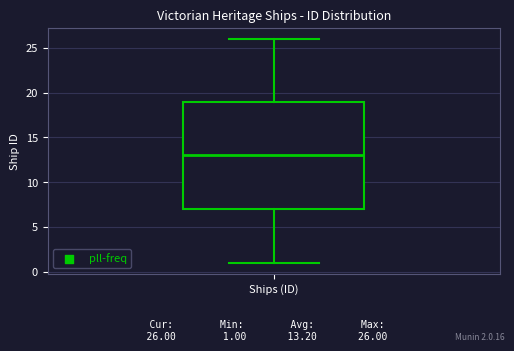

Read this box plot against the y-axis: the position of the median line, the range covered by the box, and the ends of both whiskers. The values are not printed on the chart, so give them approximately, as read against the axis.

median 13, box 7 to 19, whiskers 1 to 26